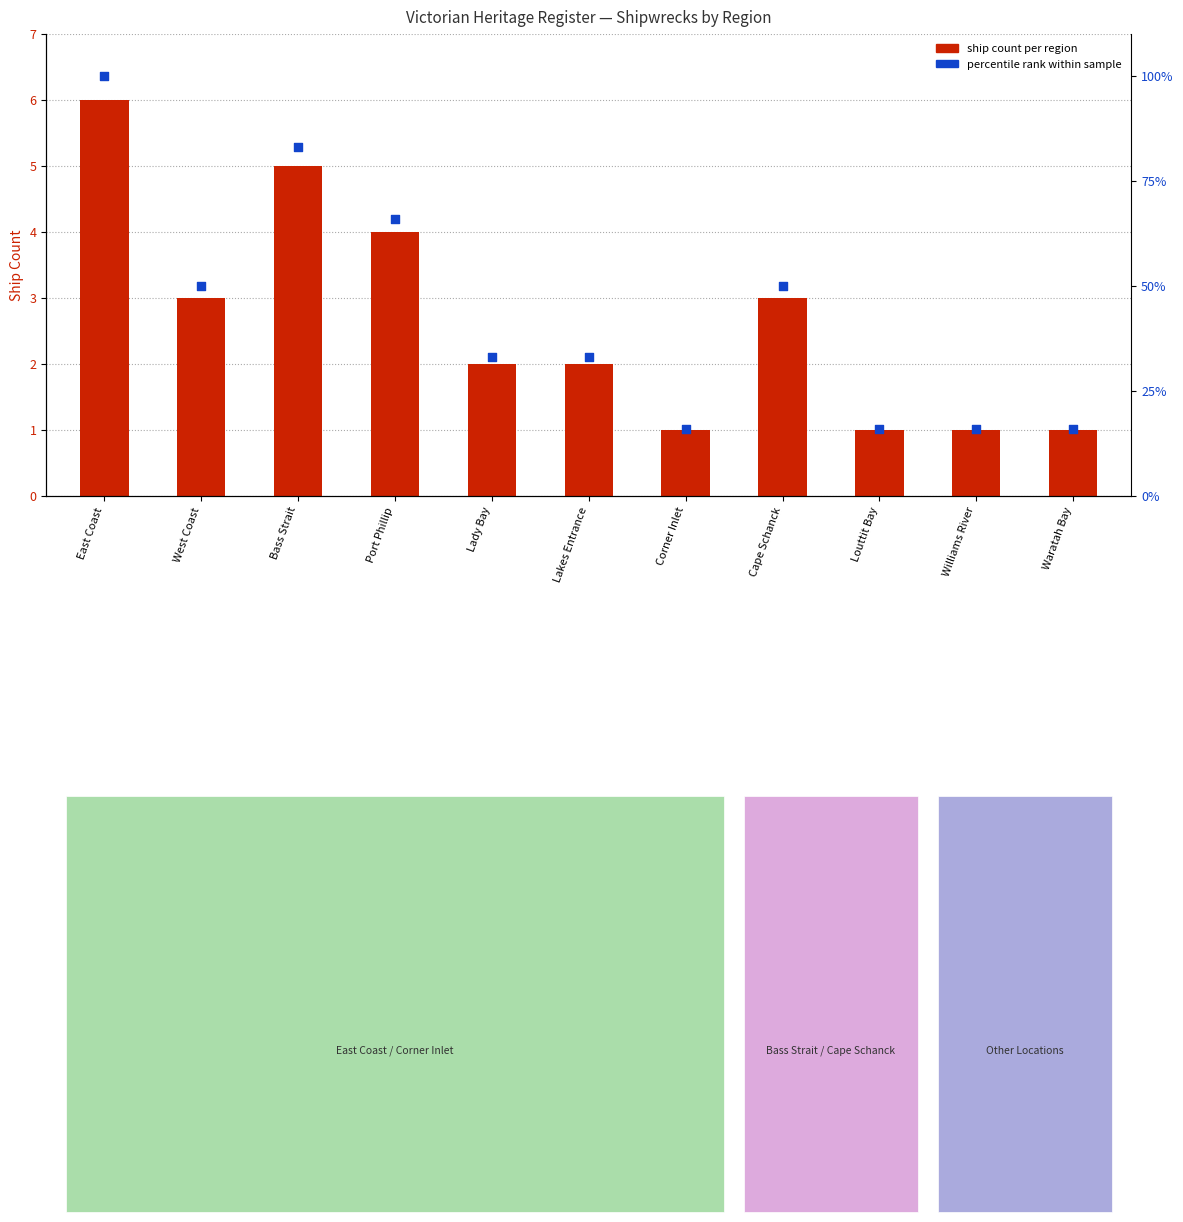

What is the ratio of the value at Williams River to the value at Lady Bay?

0.5